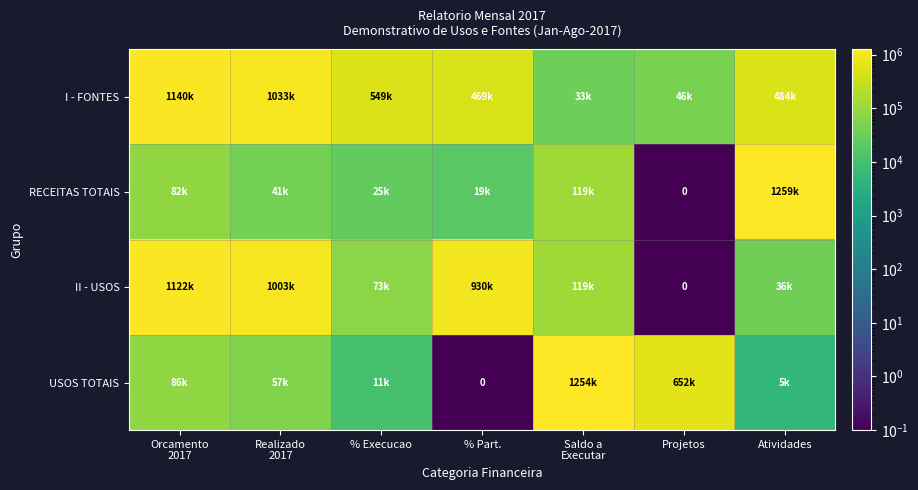

Which label corresponds to the smallest value in the chart?

Projetos